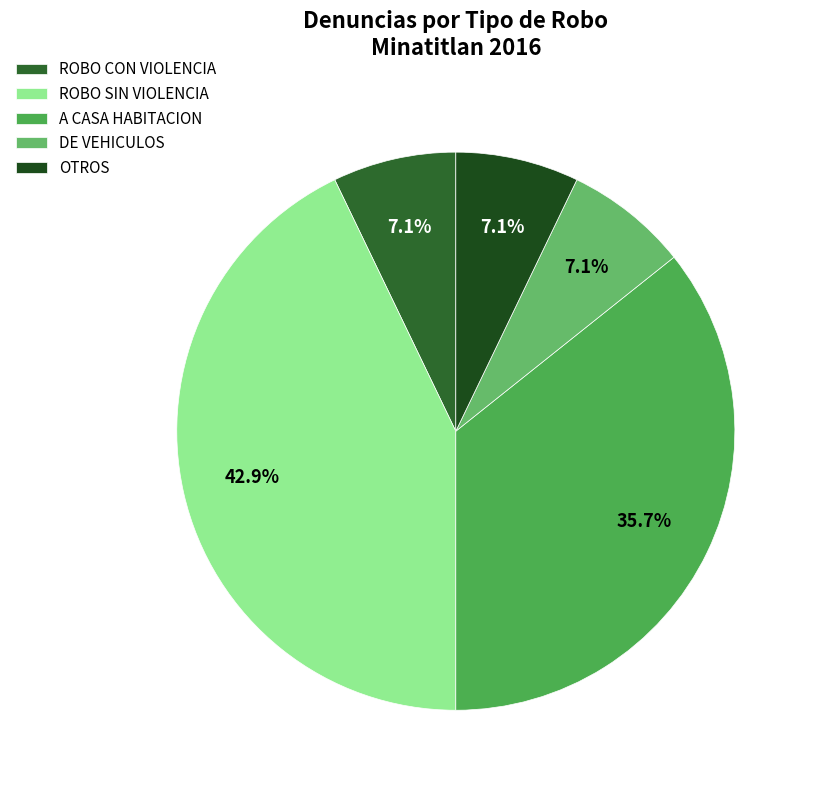

To the nearest percent, what percentage of the pie is OTROS?

7%